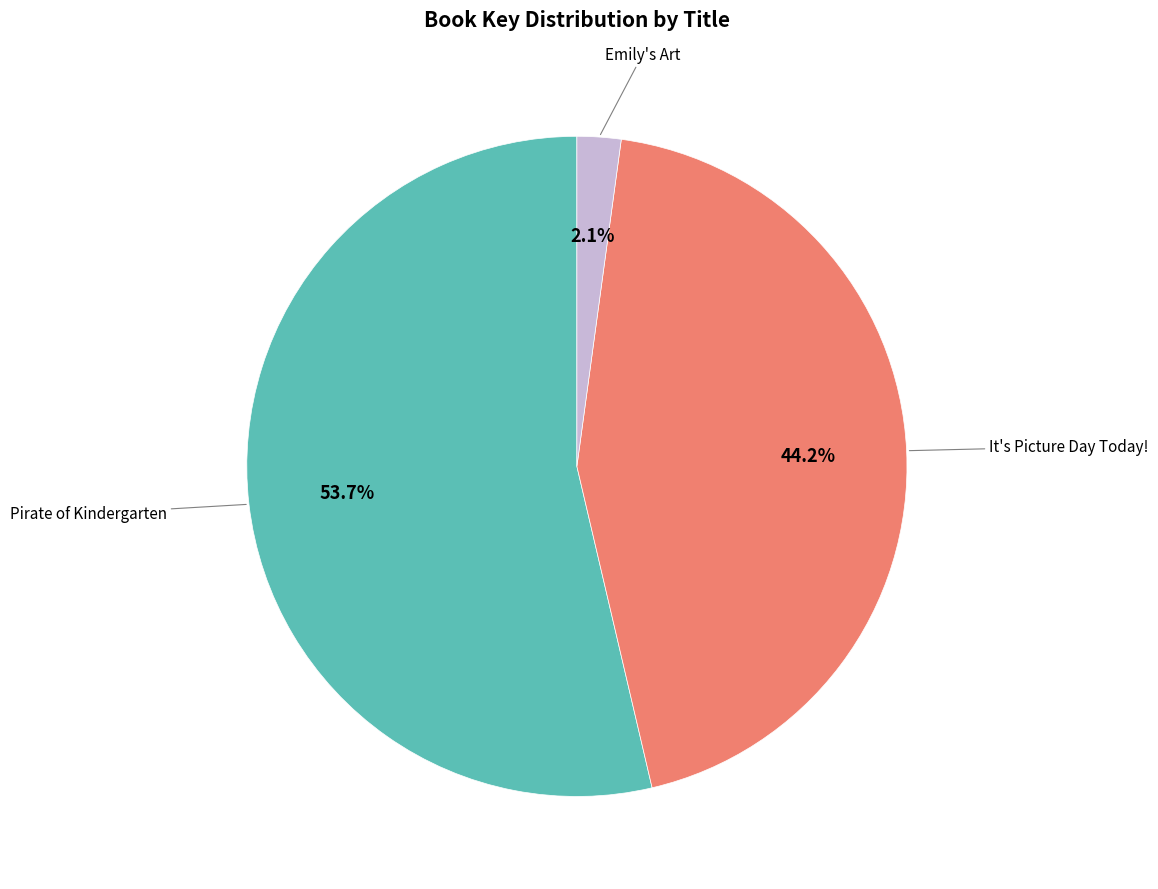

Is there a majority slice in this chart?

Yes